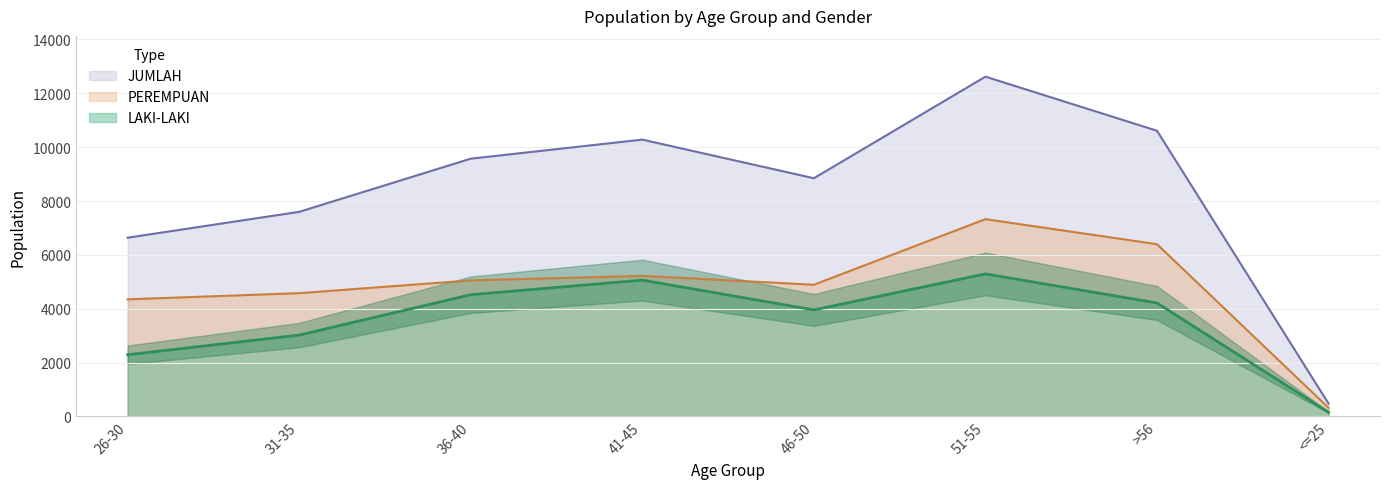

What position from the left is >56?

7